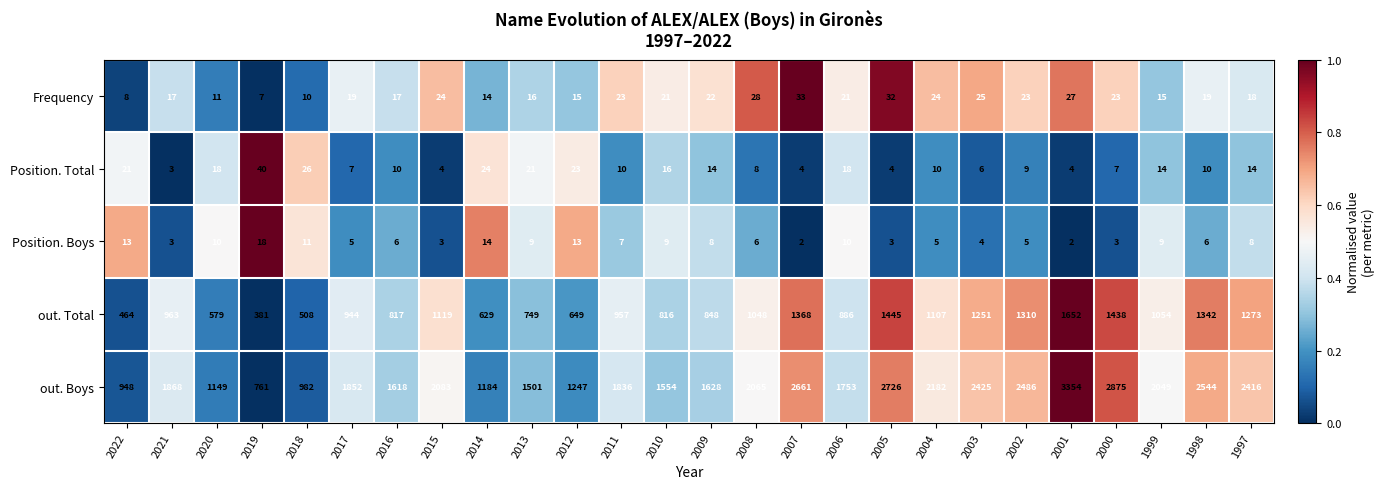

Which series has the largest total across all categories?

out. Boys